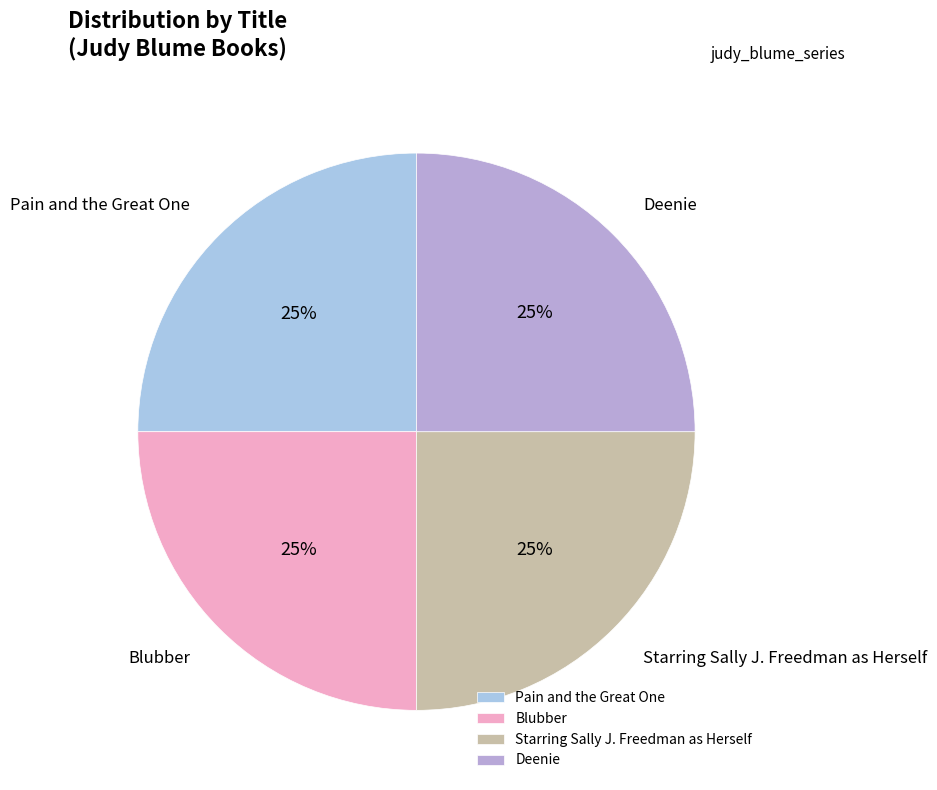

Does any single category account for the majority?

No